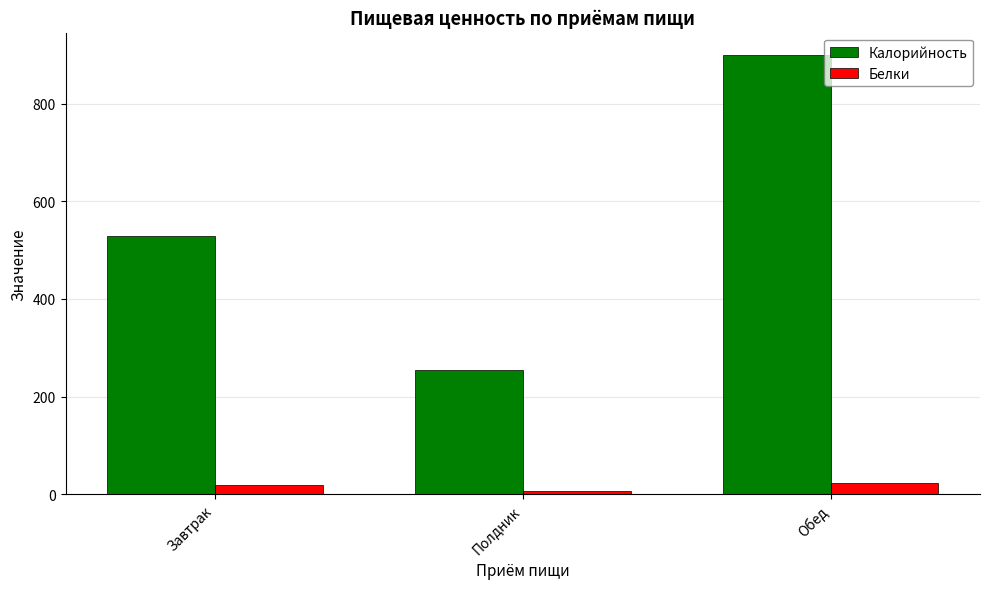

What value does the Калорийность series have at Обед?

900.3